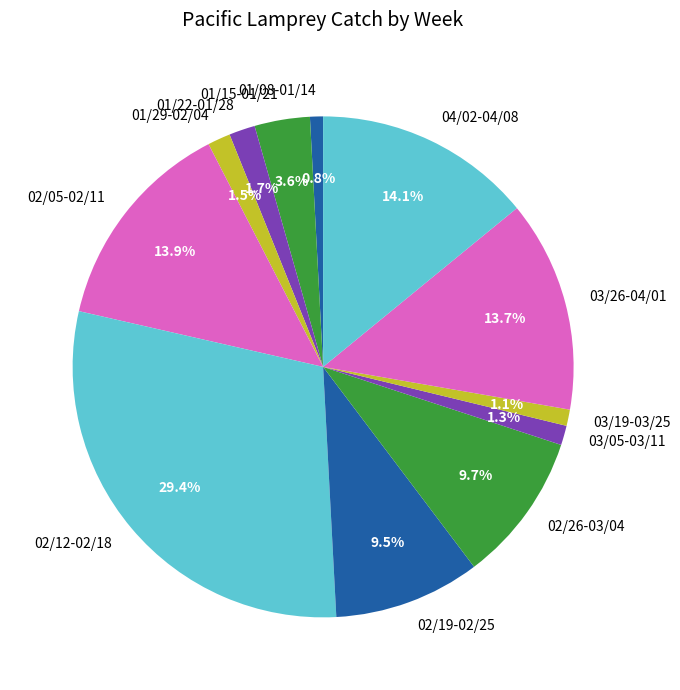

To the nearest percent, what is the difference between the 02/26-03/04 and 03/19-03/25 slice percentages?

9%